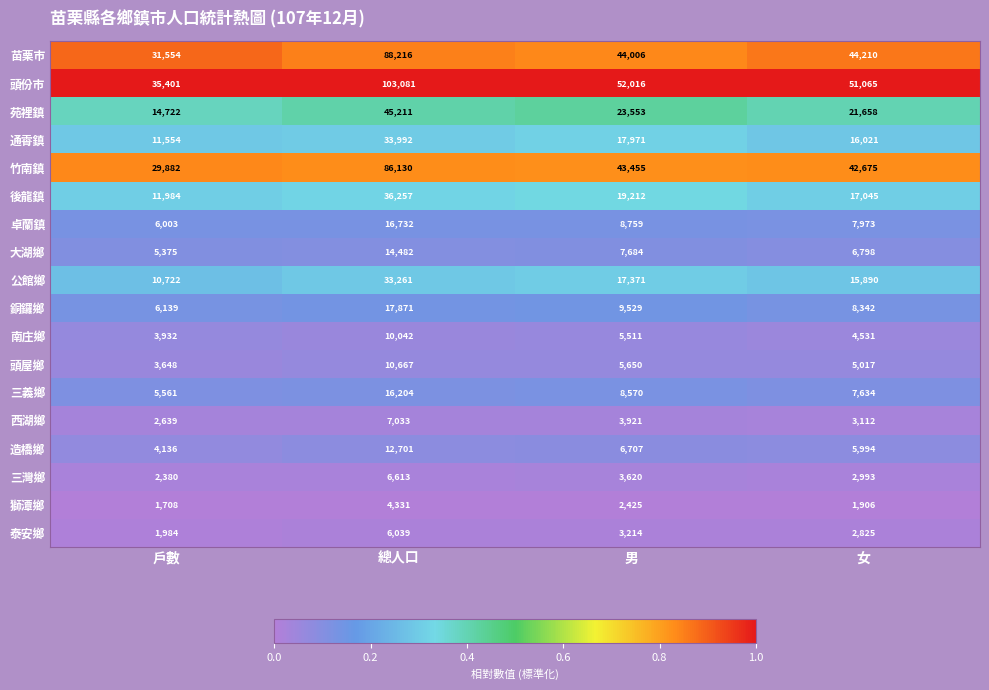

What is the approximate value of 造橋鄉 at 總人口, to the nearest 50?

12700